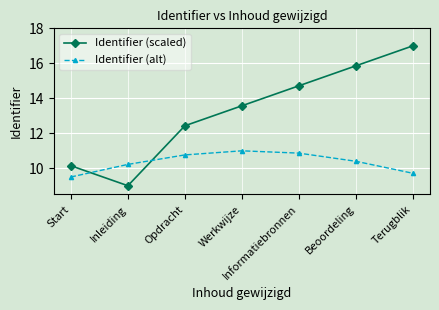

List the series in order of their peak value, highest first.

Identifier (scaled), Identifier (alt)